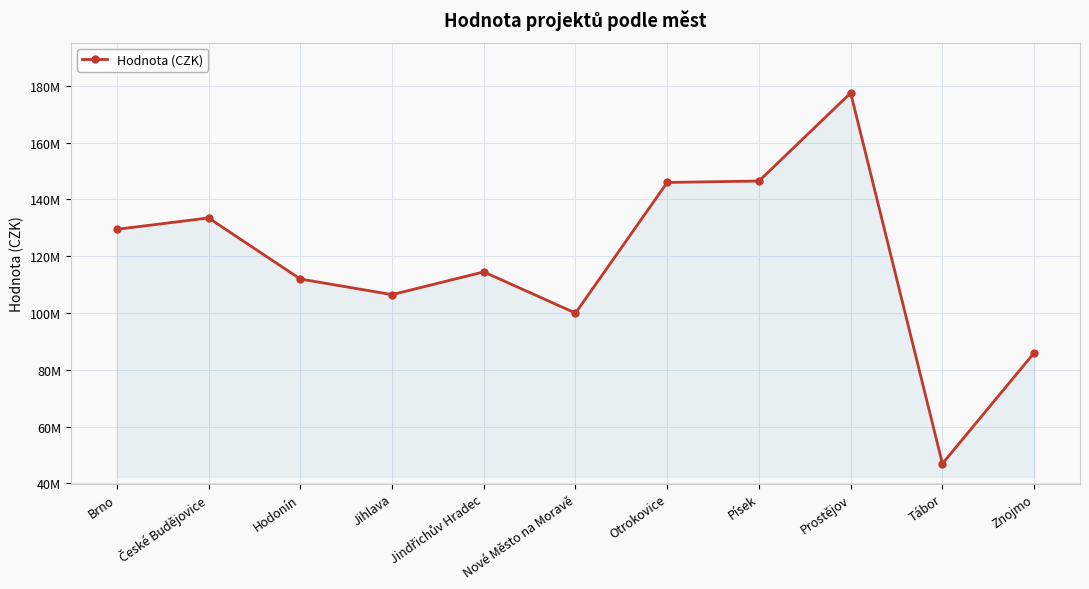

Is this an area chart (filled region under the line)?

Yes